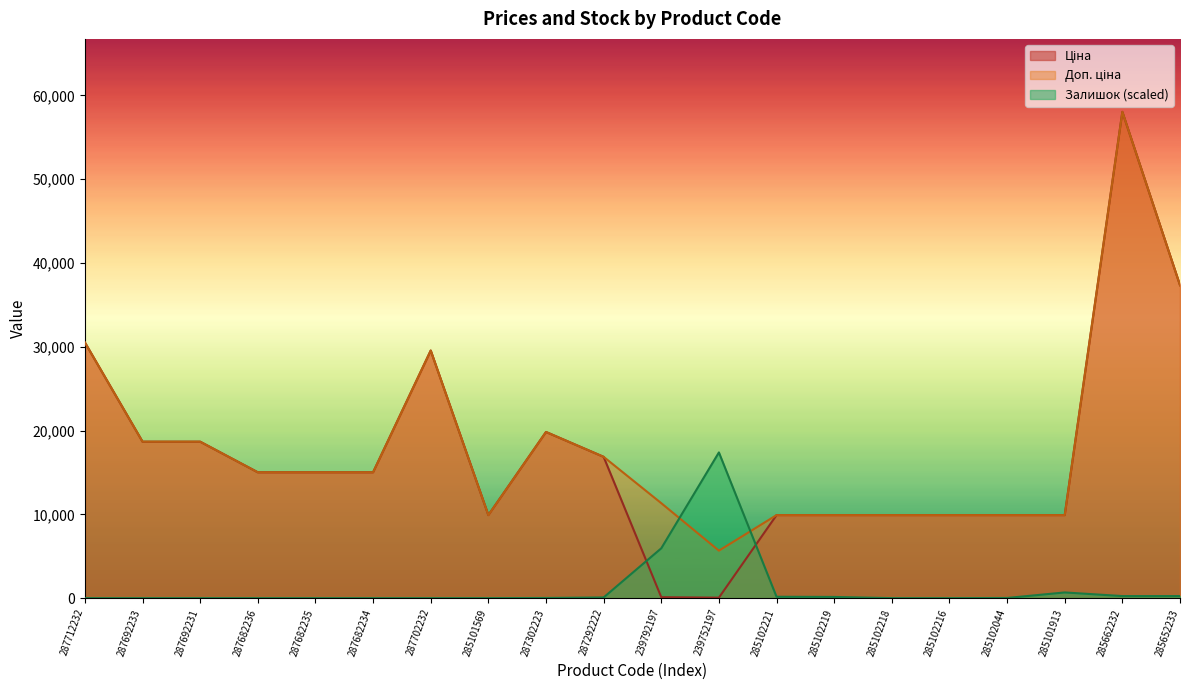

The Доп. ціна series shows 14989.2 at 287712232. True or false?

False